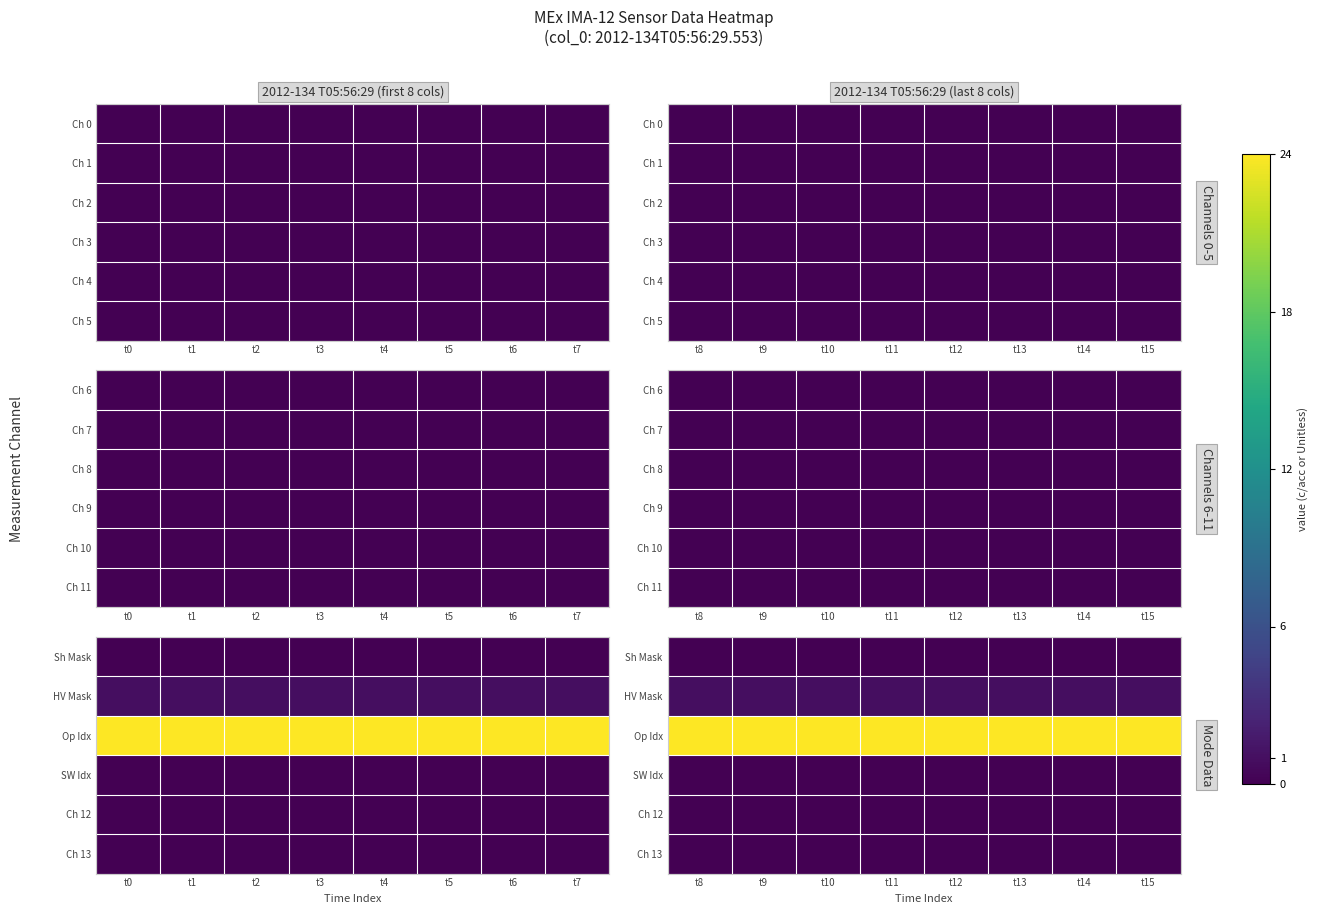

What is the greatest value displayed?

24